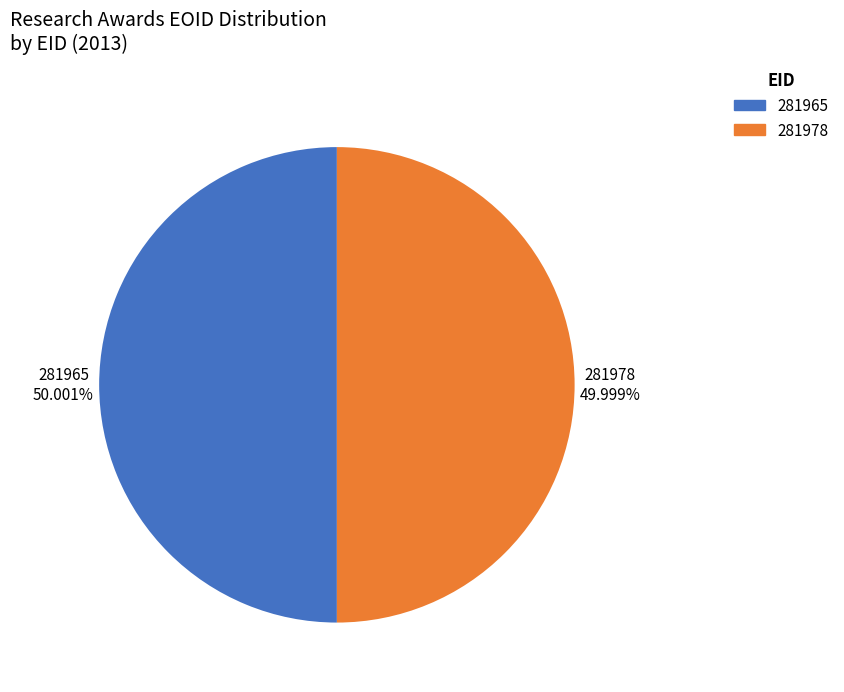

Does any single category account for the majority?

Yes